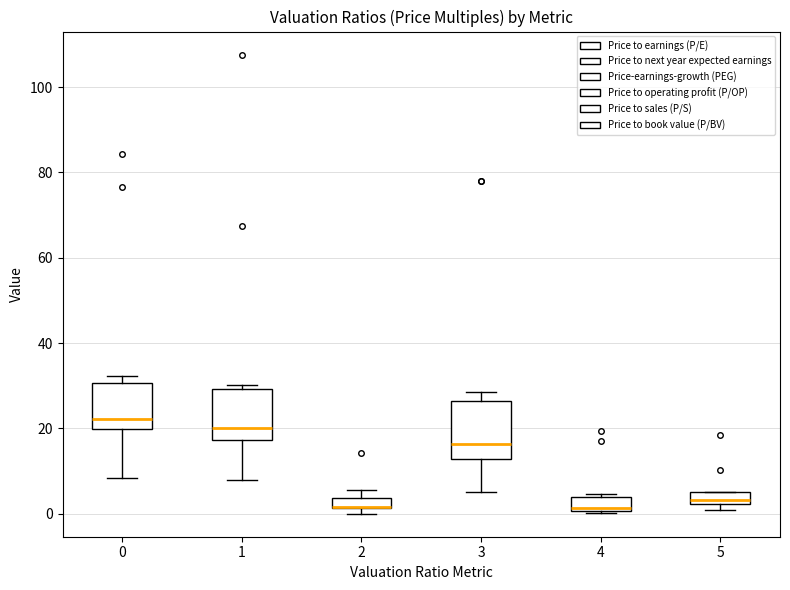

Where does the median line of the box at x = 0 sit on the y-axis? The values are not printed on the chart, so give them approximately, as read against the axis.

22